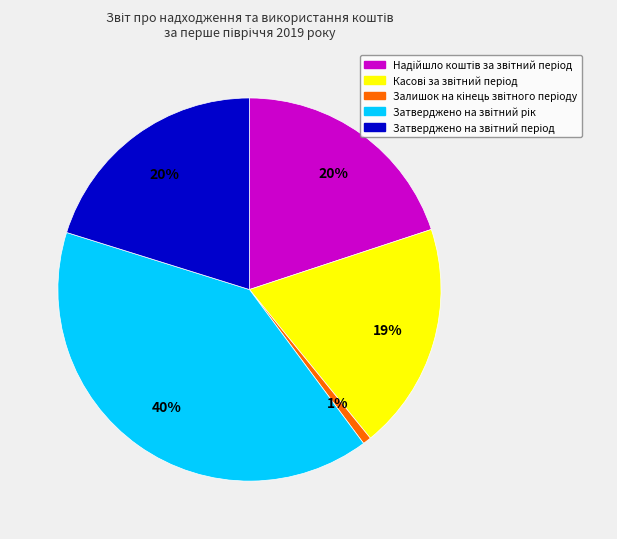

To the nearest percent, what is the difference between the largest and smallest slice percentages?

39%